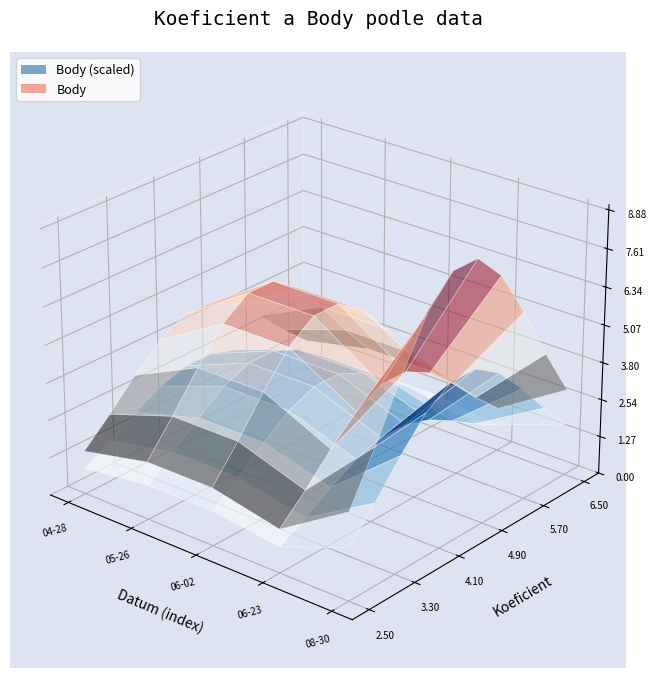

Reading left to right, list all the values displayed in this chart.

Koeficient: 3.0	4.0	4.0	3.0	6.0
Body: 4.5	6.0	6.0	4.5	9.0